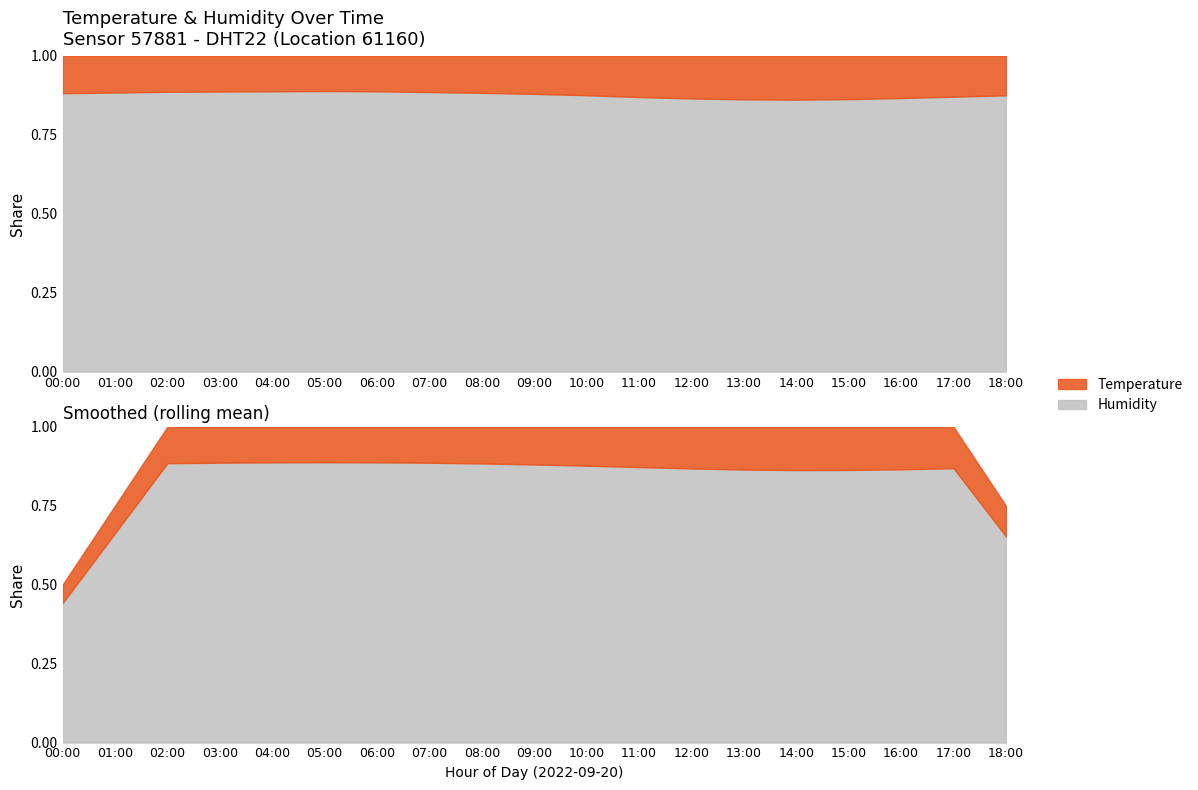

How many data points in temperature are less than 13?

6